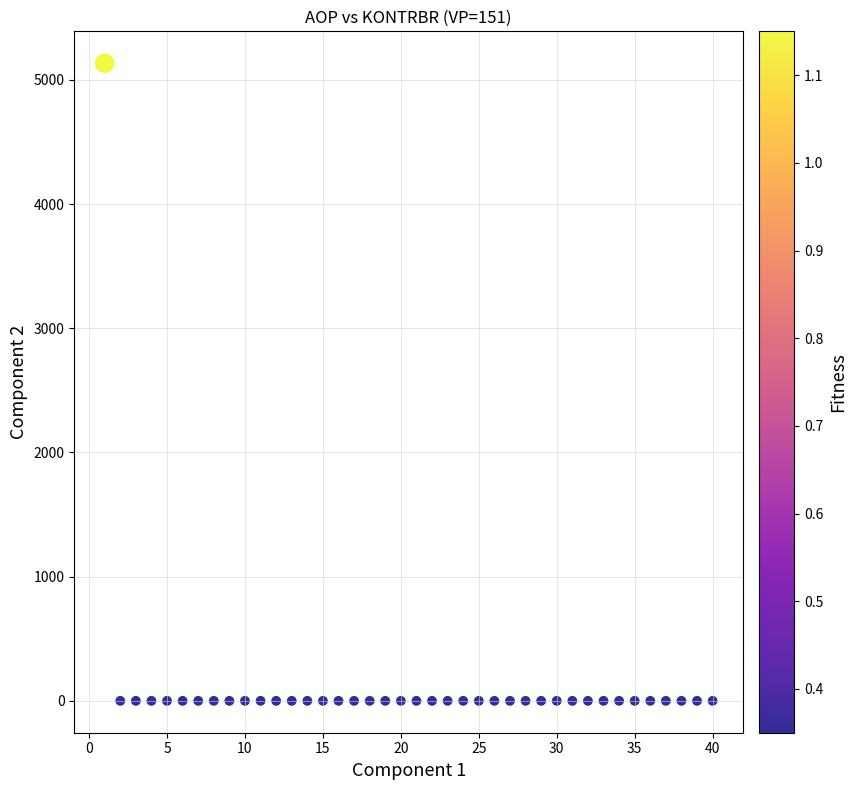

What is the range of Y values (max minus min)?

5133.7